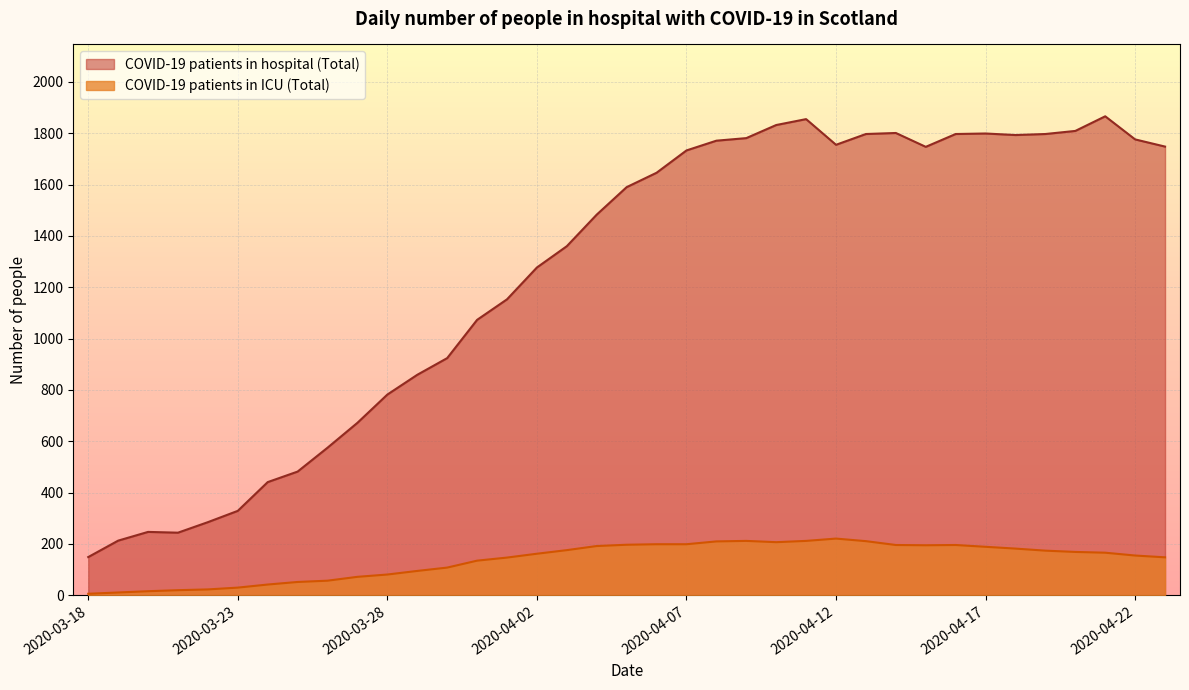

How many data points in COVID-19 patients in ICU (Total) are less than 166?

18